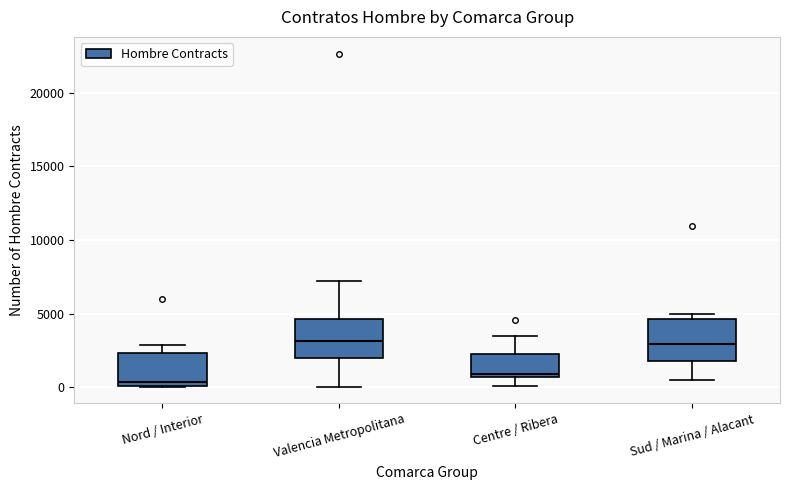

Reading left to right, transcribe this box plot: for each box, give where its median line is, the range the box spans, and where its two whiskers end, as read against the y-axis. The values are not printed on the chart, so give them approximately, as read against the axis.

Nord / Interior: median 500, box 0 to 2500, whiskers 0 to 3000
Valencia Metropolitana: median 3000, box 2000 to 4500, whiskers 0 to 7000
Centre / Ribera: median 1000, box 500 to 2000, whiskers 0 to 3500
Sud / Marina / Alacant: median 3000, box 2000 to 4500, whiskers 500 to 5000